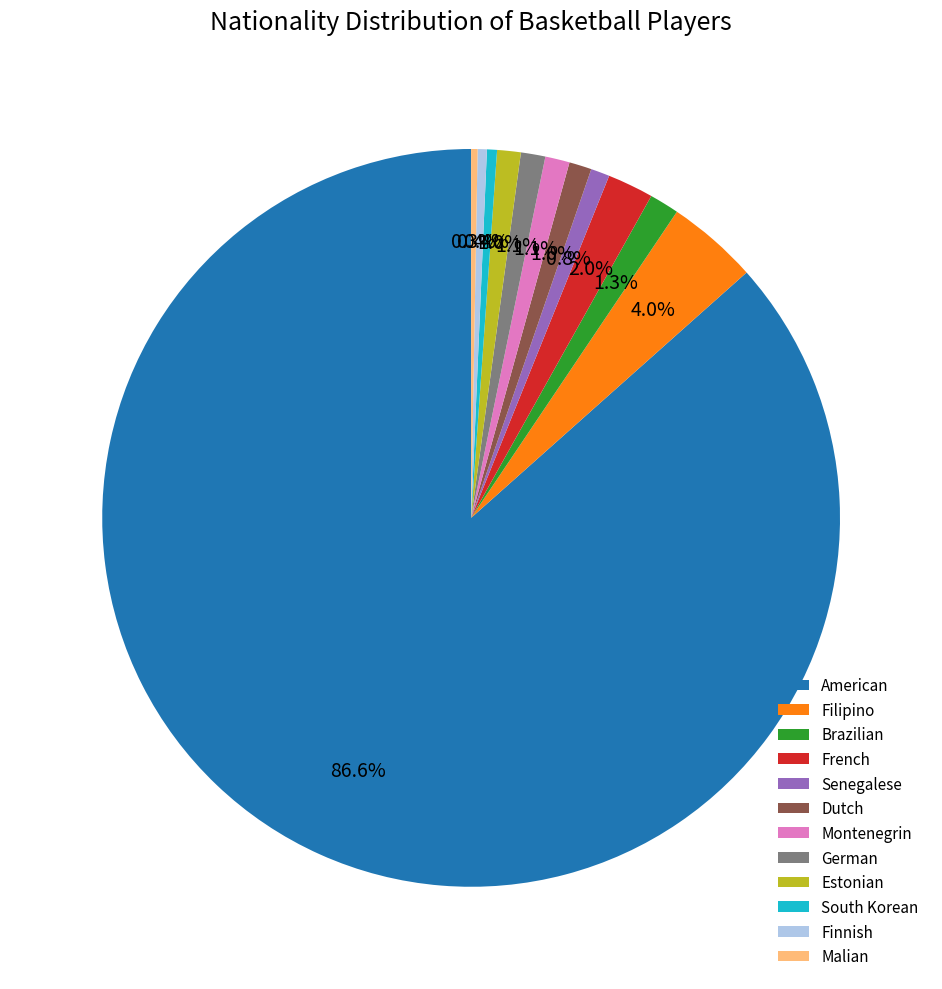

Which category has the biggest portion of the pie?

American